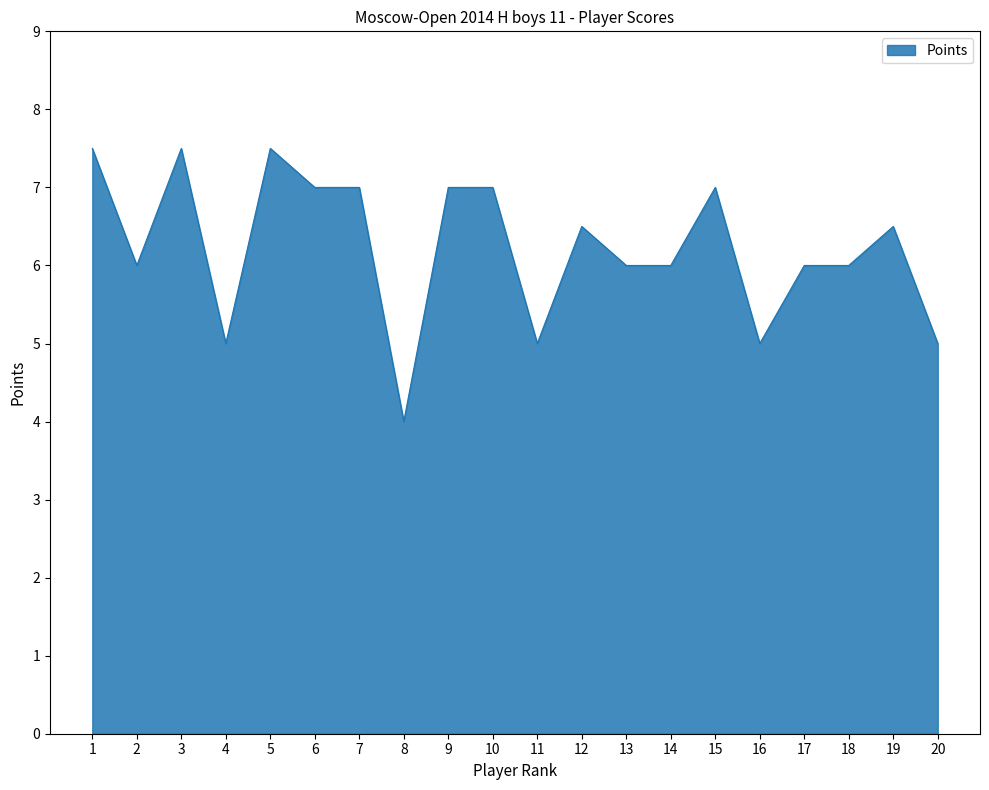

Reading left to right, transcribe all the data shown in this chart.

1=7.5	2=6.0	3=7.5	4=5.0	5=7.5	6=7.0	7=7.0	8=4.0	9=7.0	10=7.0	11=5.0	12=6.5	13=6.0	14=6.0	15=7.0	16=5.0	17=6.0	18=6.0	19=6.5	20=5.0